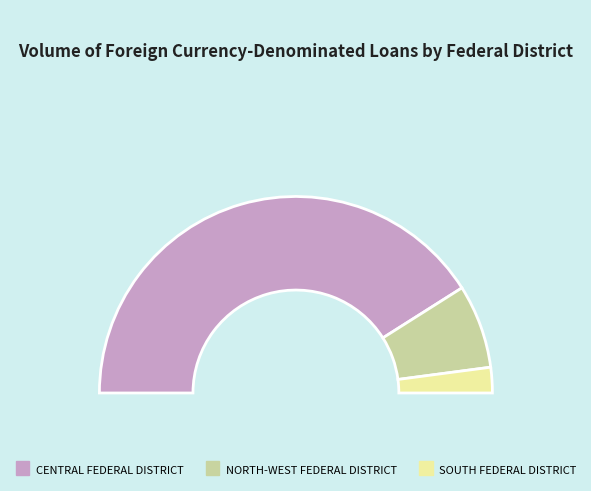

Which category has the smallest portion of the pie?

SOUTH FEDERAL DISTRICT